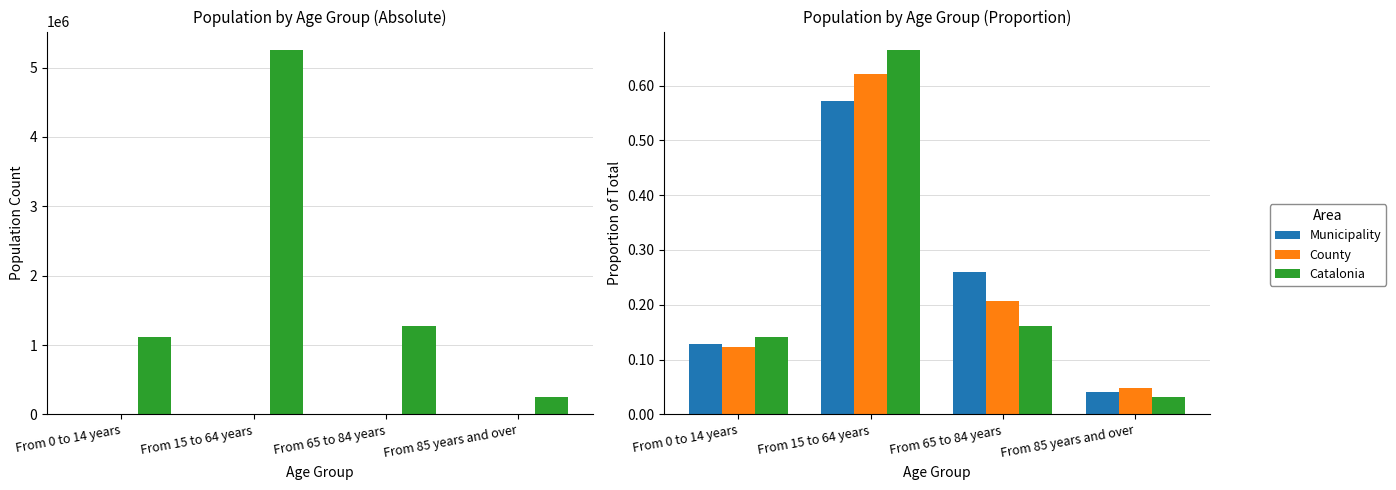

How many bars are there in each group?

3